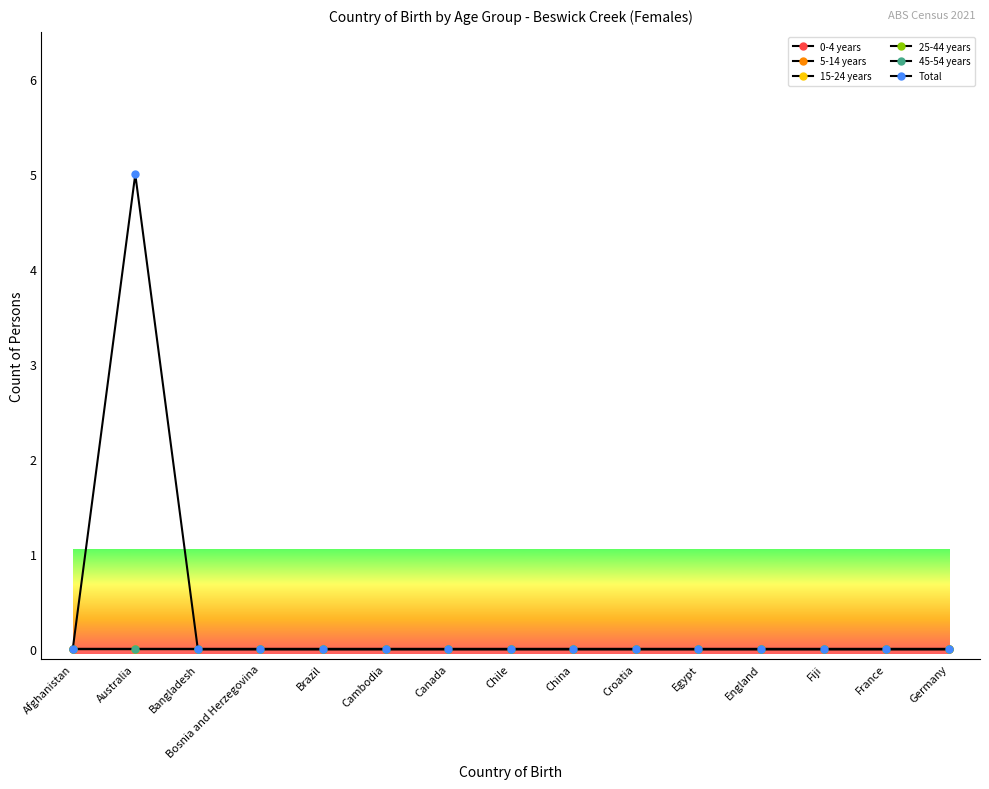

Is this an area chart (filled region under the line)?

No